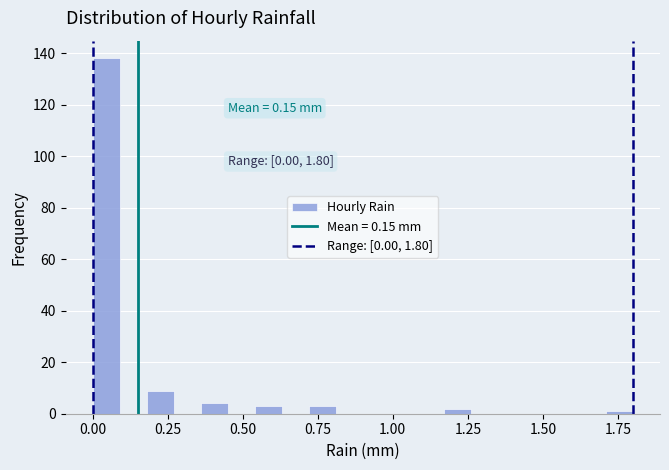

Around what value on the x-axis is the tallest bar? Give the approximate position of its centre, as read against the axis.

0.05